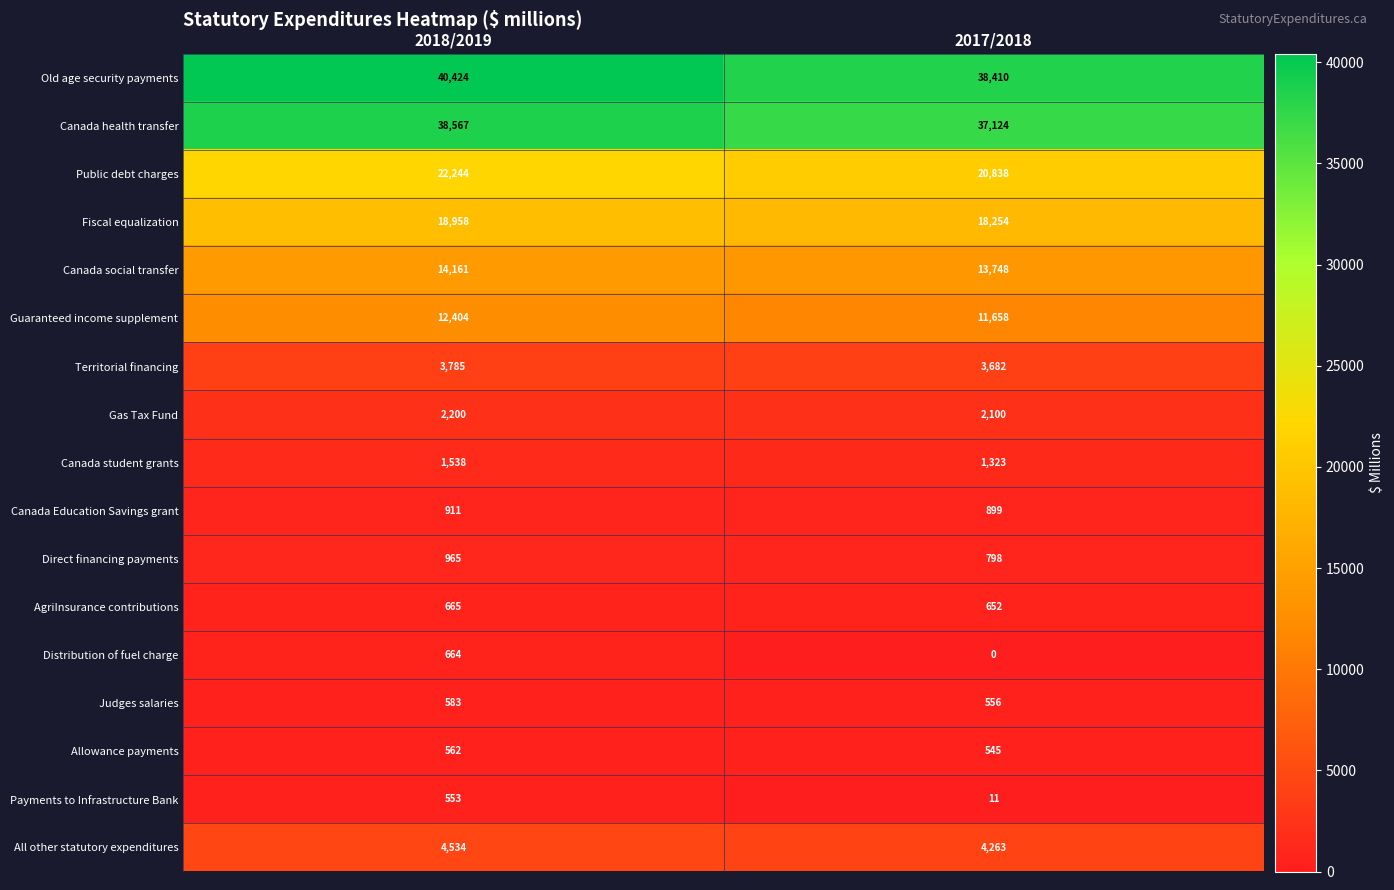

What is the difference between the maximum and minimum values in the Allowance payments series?

17